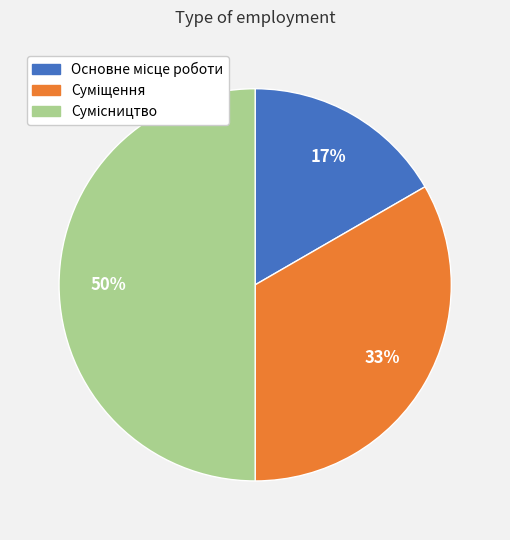

To the nearest percent, what is the average slice percentage?

33%